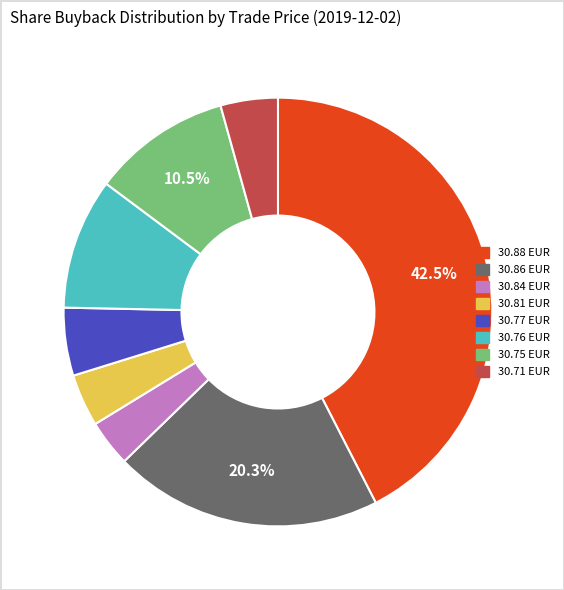

How many slices are in this pie chart?

8